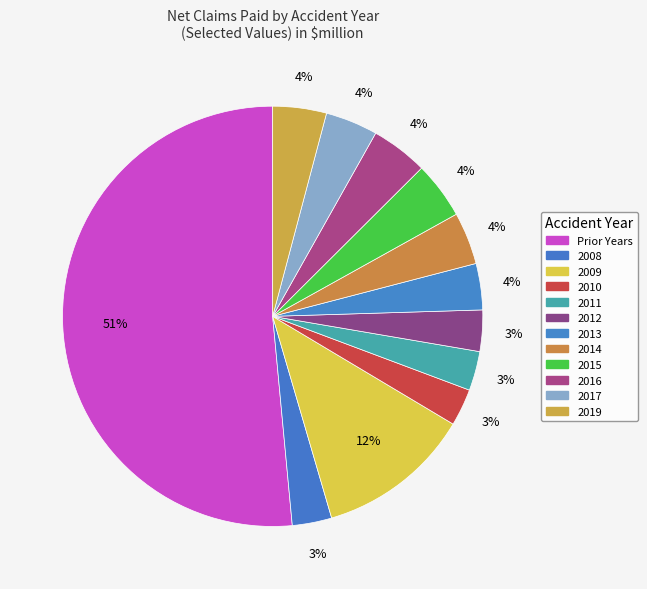

Count the number of slices in the pie.

12